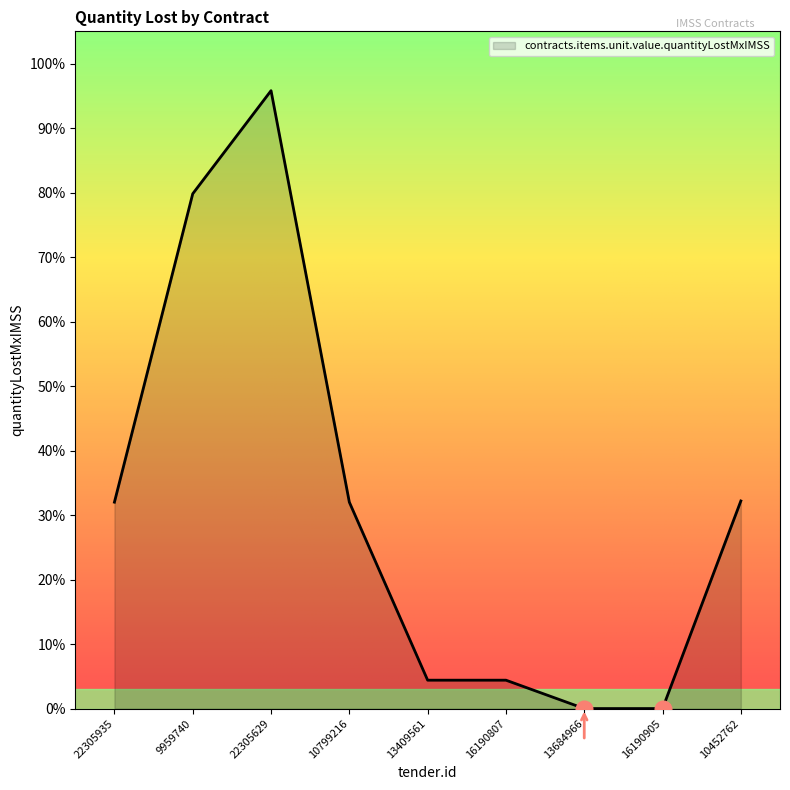

Rank the categories by value from lowest to highest.

13684966, 16190905, 13409561, 16190807, 22305935, 10799216, 10452762, 9959740, 22305629